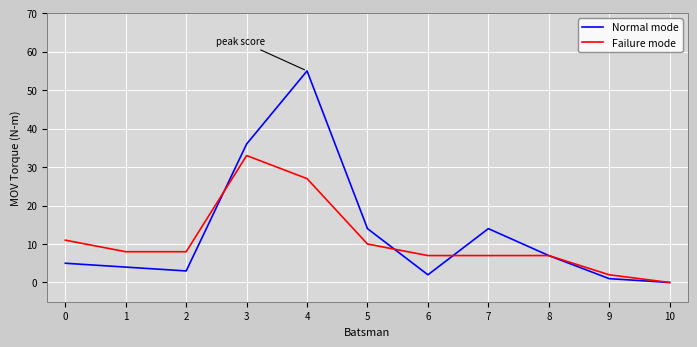

True or false: Failure mode and Normal mode intersect in this chart.

True